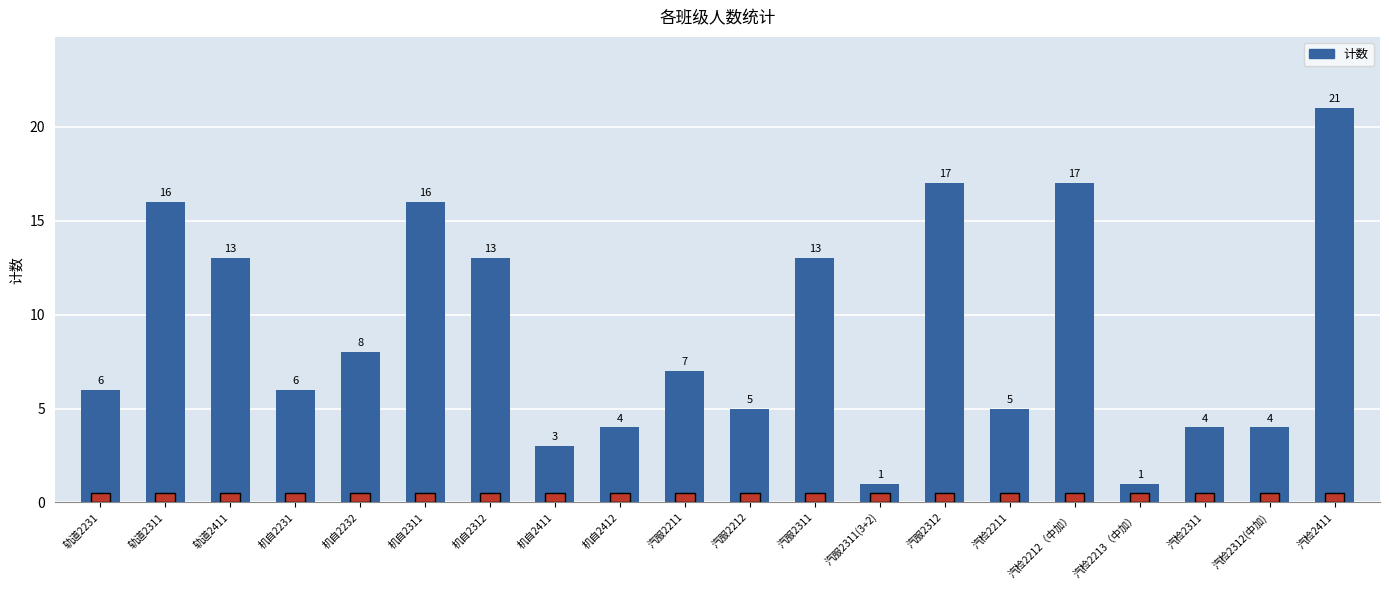

Reading right to left, extract all data points from this chart.

21	4	4	1	17	5	17	1	13	5	7	4	3	13	16	8	6	13	16	6